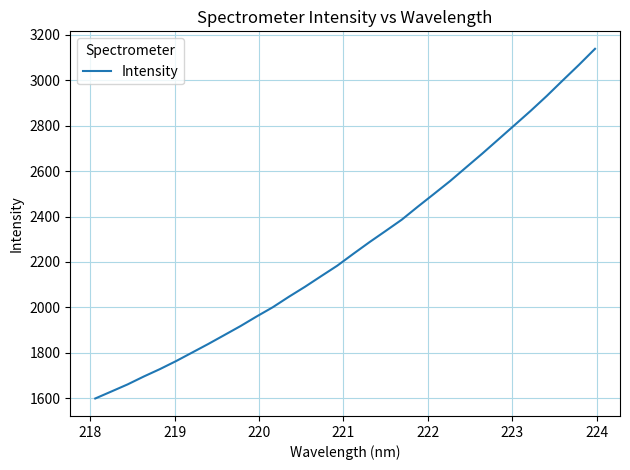

How many lines are shown in the chart?

1